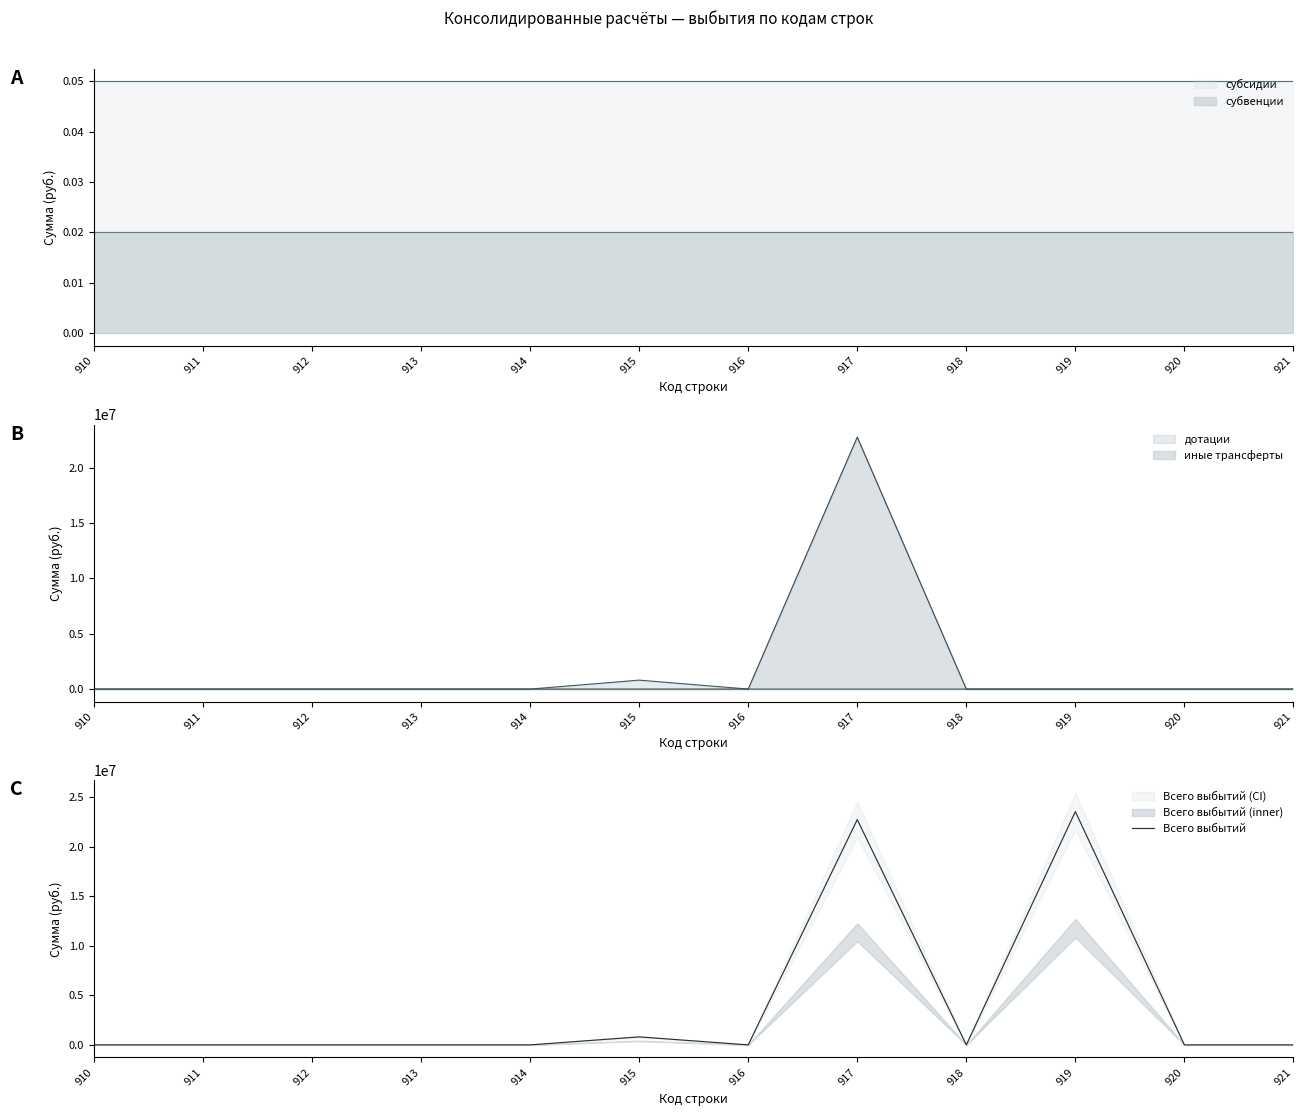

Reading right to left, extract all data points from this chart.

0.0	0.0	23572542.7	0.0	22764561.9	0.0	807980.8	0.0	0.0	0.0	0.0	0.0